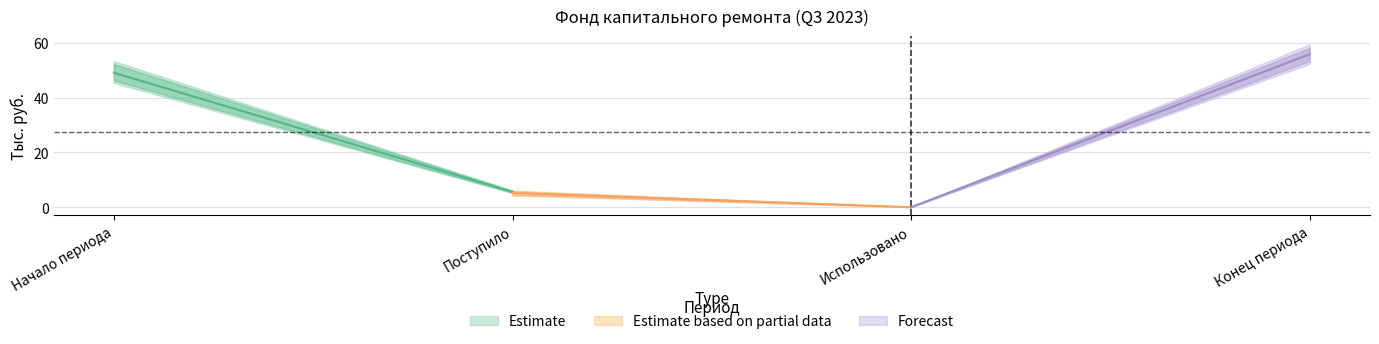

Count the number of categories in the chart.

4